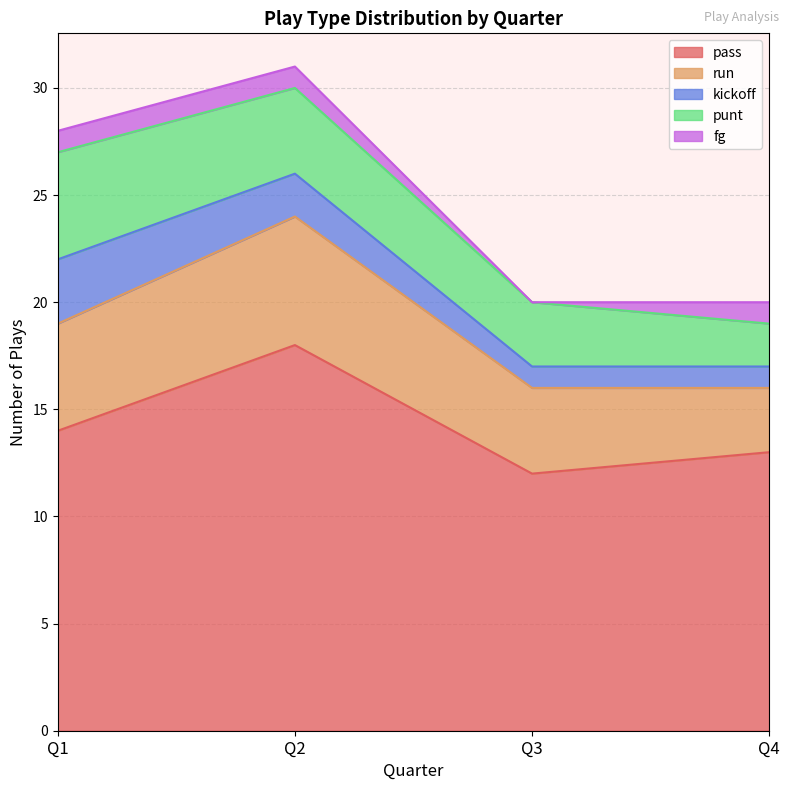

What is the highest value of the kickoff series?

3